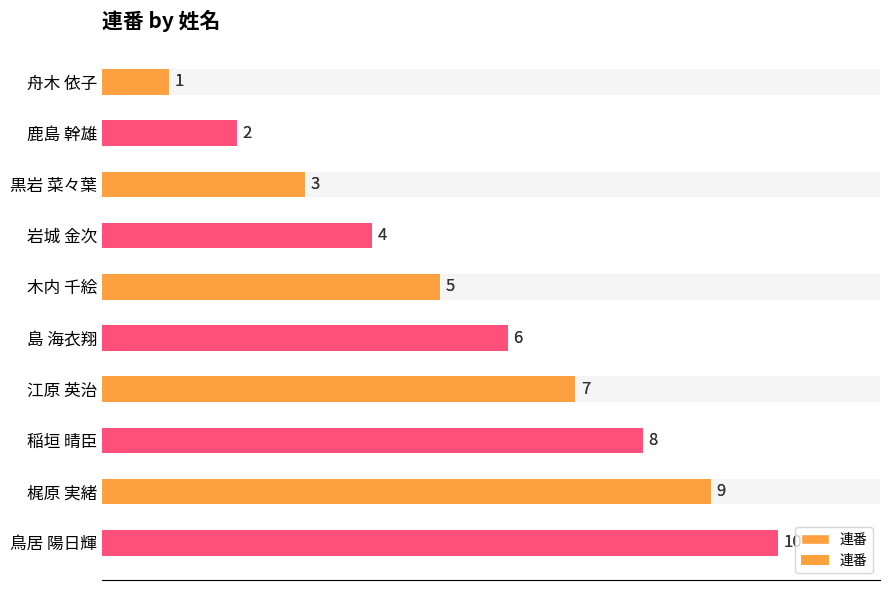

The value at 梶原 実緒 is 16. True or false?

False